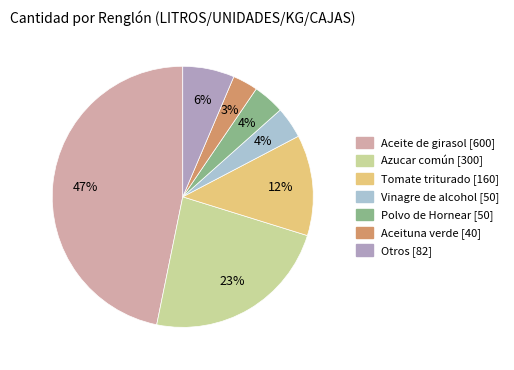

Does any single category account for the majority?

No